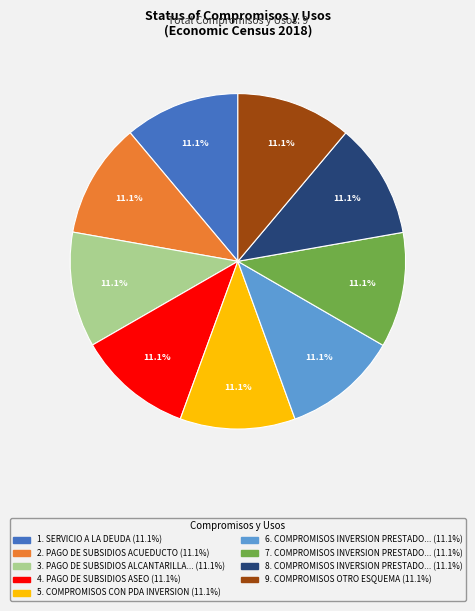

Is there a majority slice in this chart?

No